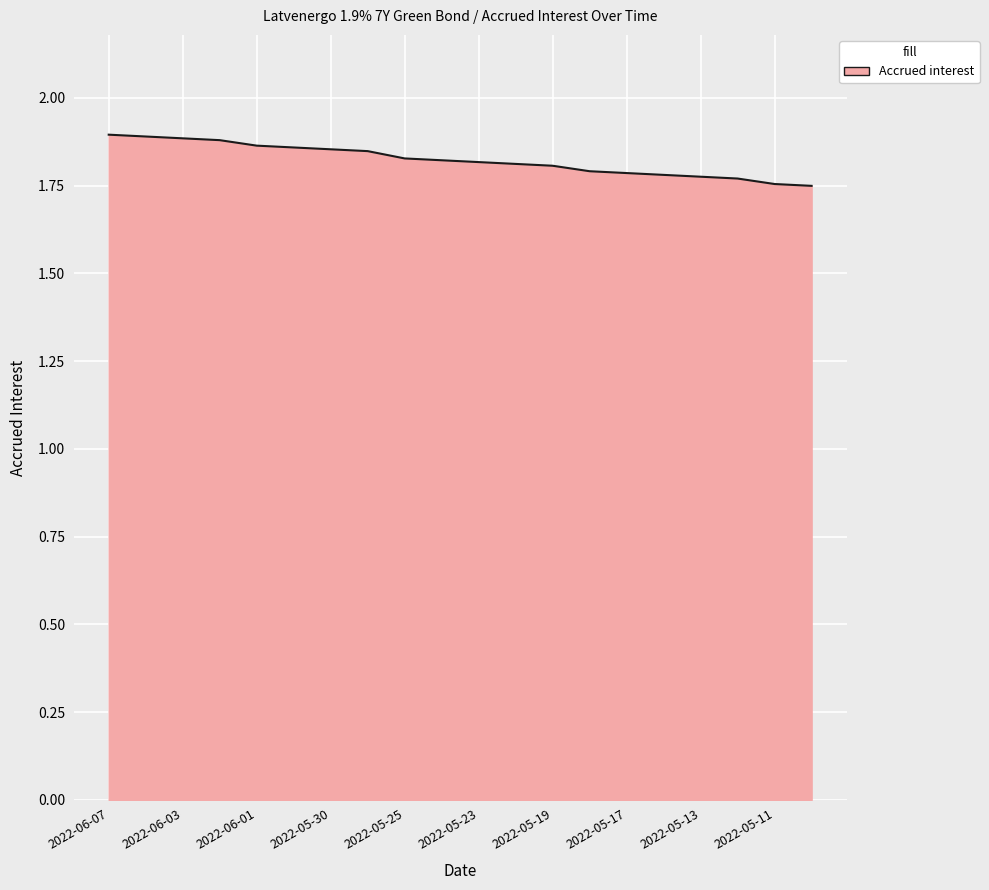

How many lines are shown in the chart?

1